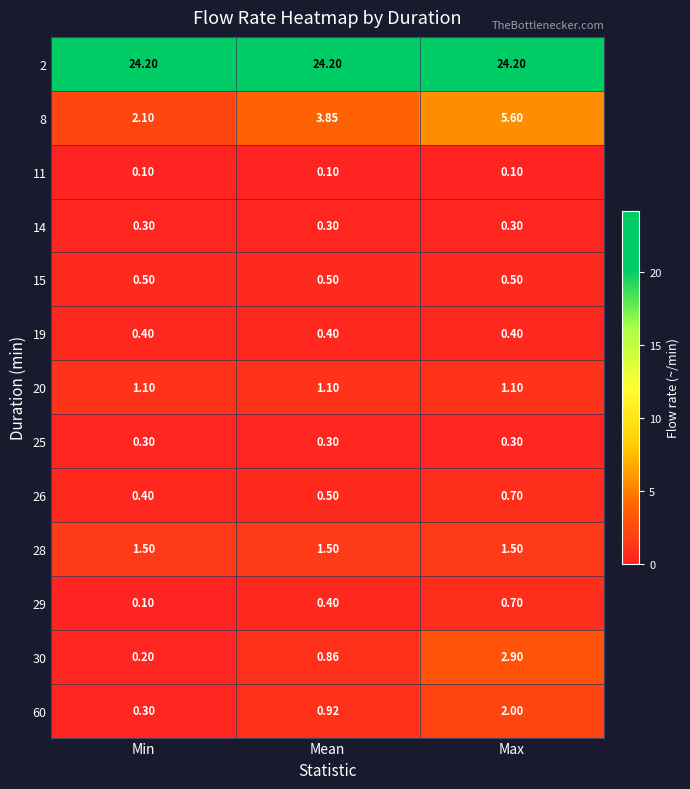

At which category is the sum across all series the highest?

Max